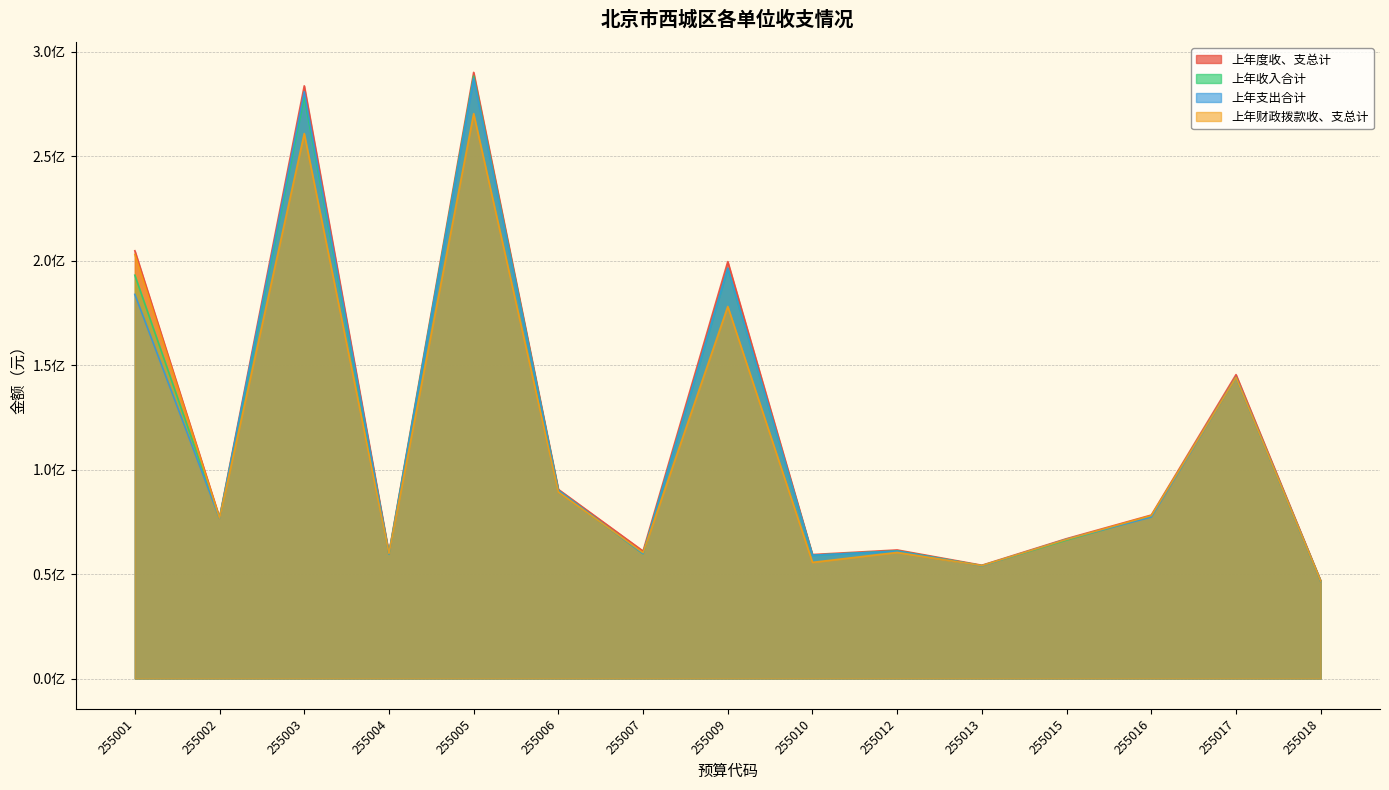

The value of 上年财政拨款收、支总计 at 255015 is 66622211.9. True or false?

True